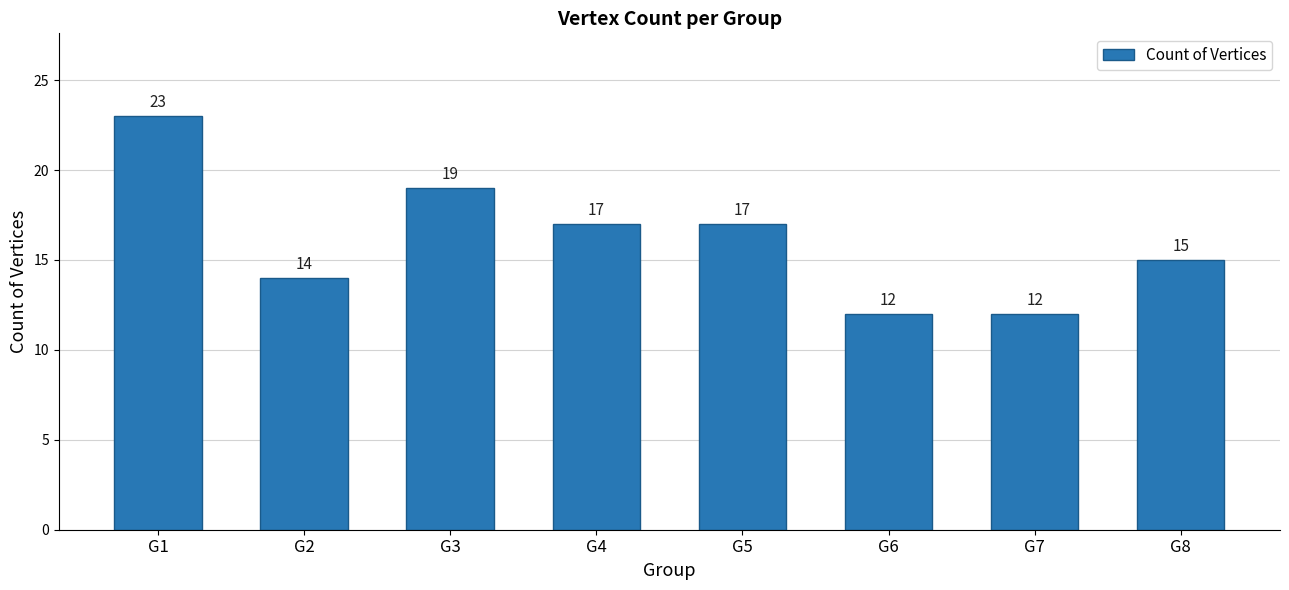

The value at G3 is 19. True or false?

True